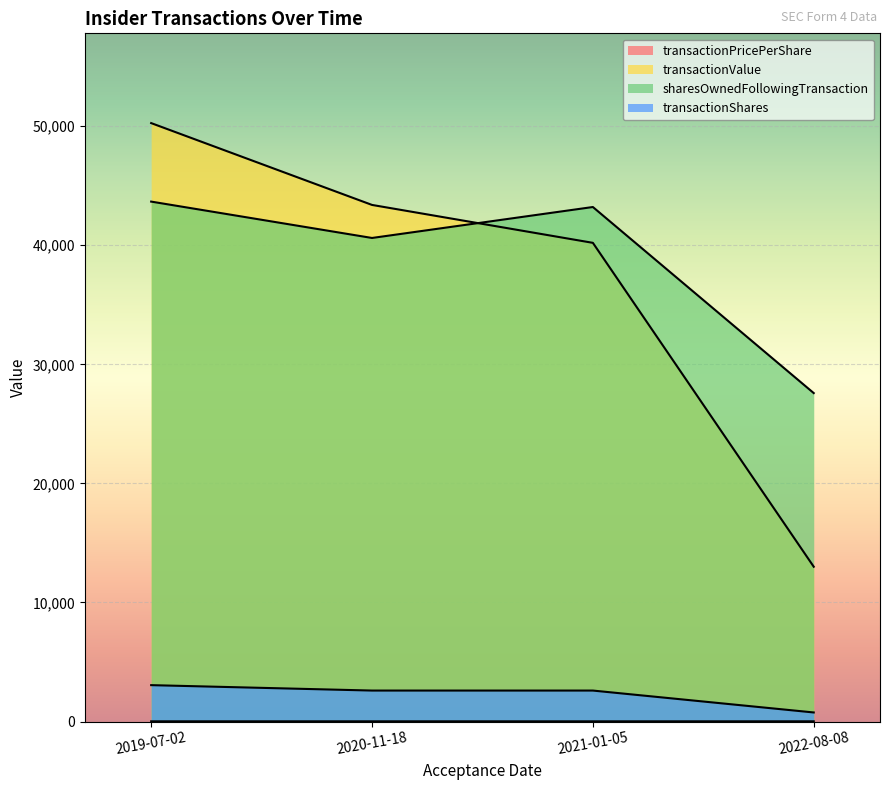

True or false: sharesOwnedFollowingTransaction and transactionShares cross at least once.

False